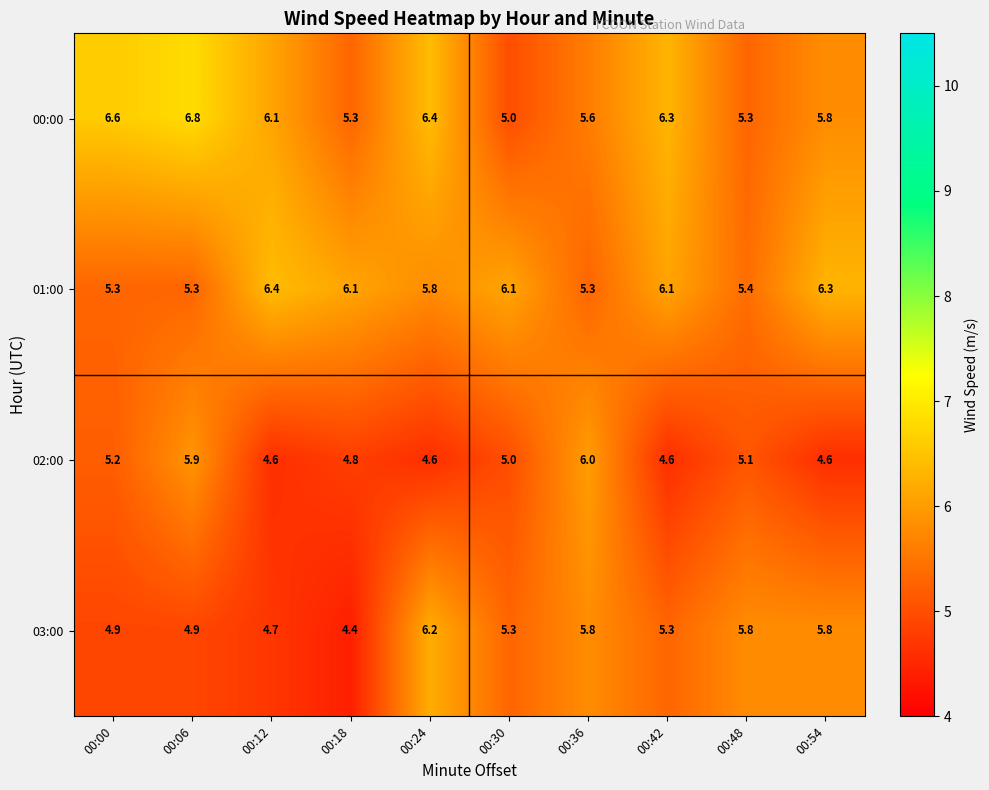

What is the difference between the highest and lowest values at 00:36?

0.7